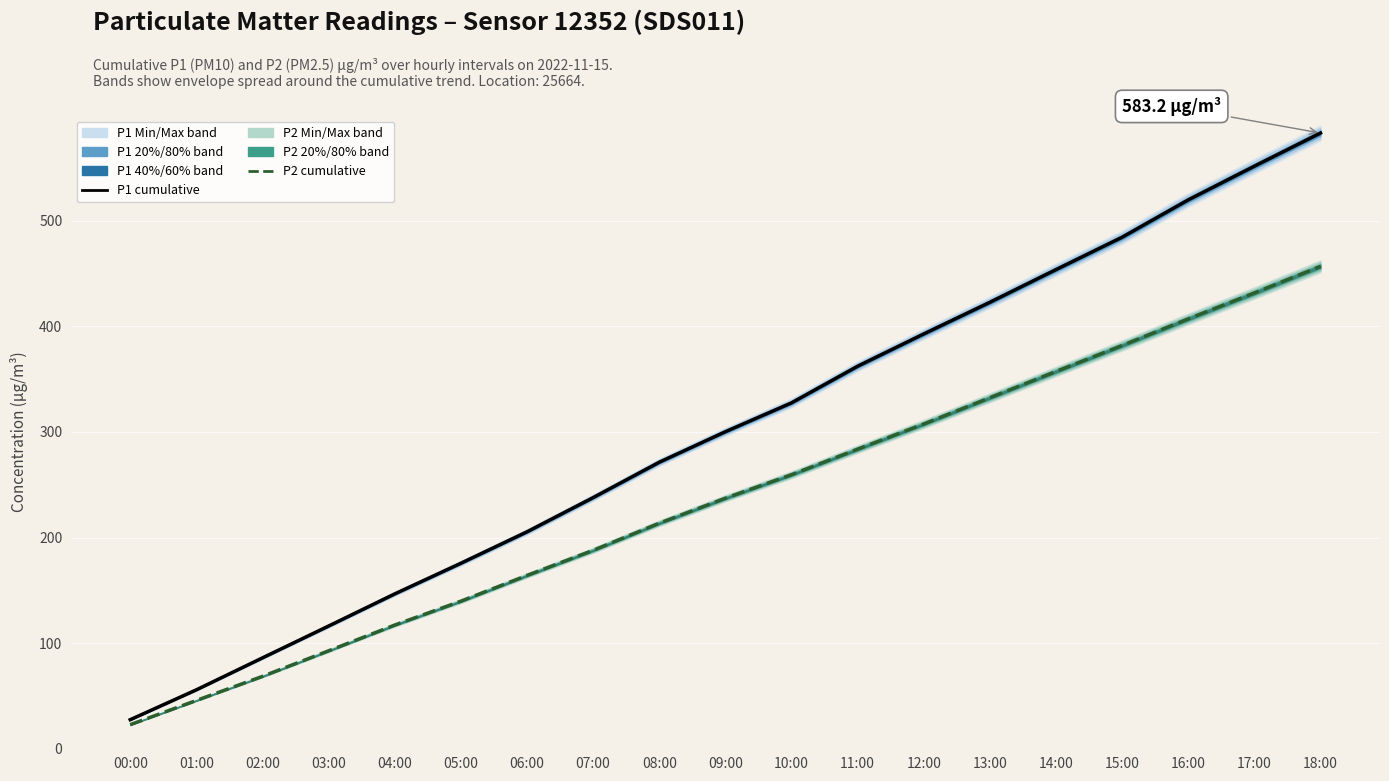

At which category is the sum across all series the highest?

18:00